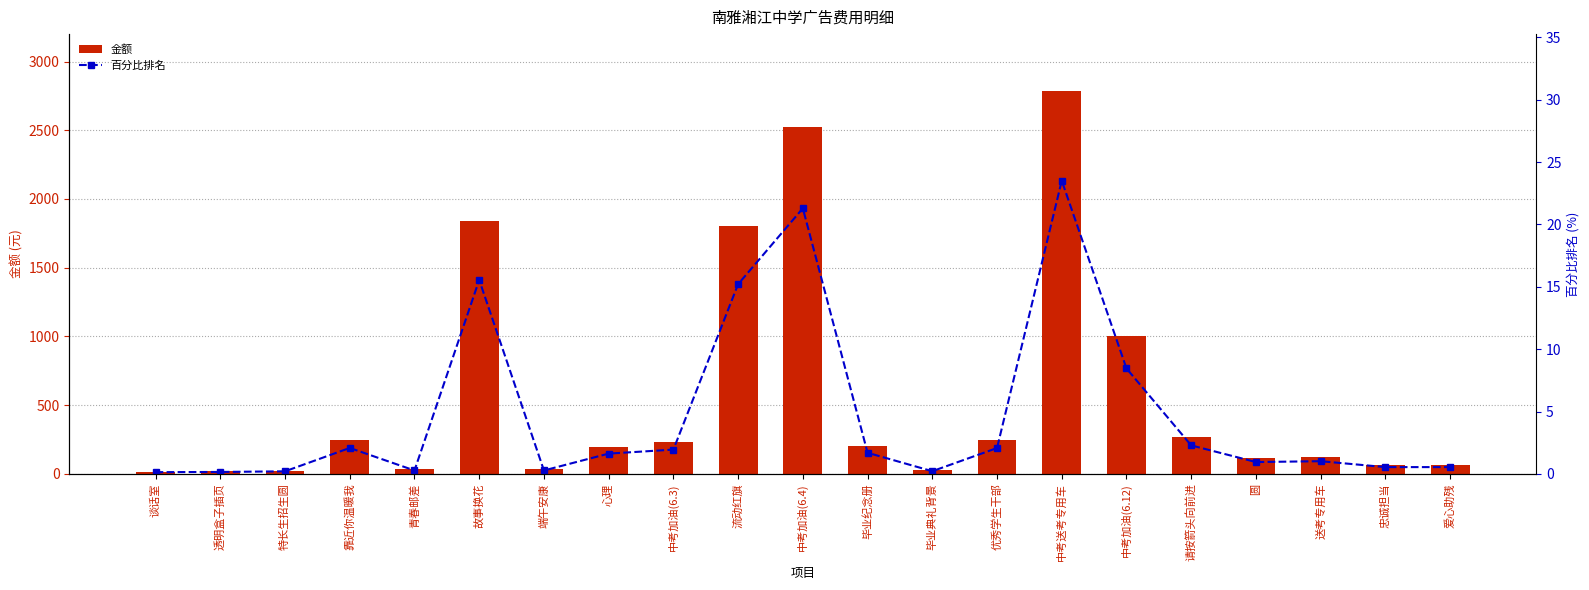

Rank the categories by 百分比排名 value from highest to lowest.

中考送考专用车, 中考加油(6.4), 故事换花, 流动红旗, 中考加油(6.12), 请按箭头向前进, 靠近你温暖我, 优秀学生干部, 中考加油(6.3), 毕业纪念册, 心理, 送考专用车, 圆, 忠诚担当, 爱心助残, 青春邮差, 端午安康, 毕业典礼背景, 特长生招生圆, 透明盒子插页, 谈话室